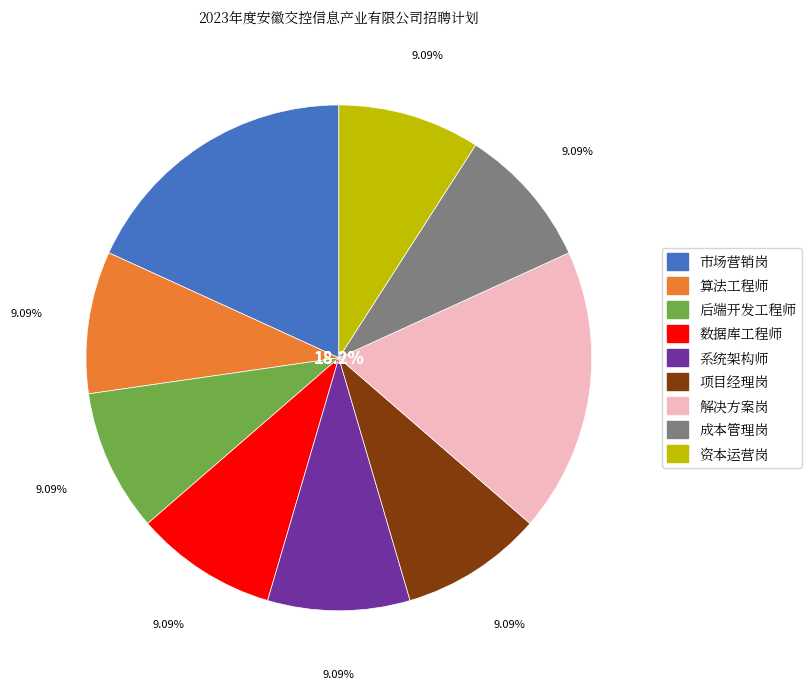

Does 成本管理岗 represent more than half of the total?

No